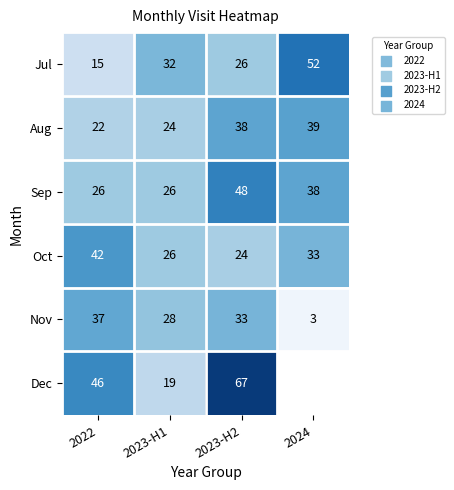

Is the value of Oct at 2023-H2 greater than the value of Sep at 2023-H1?

No